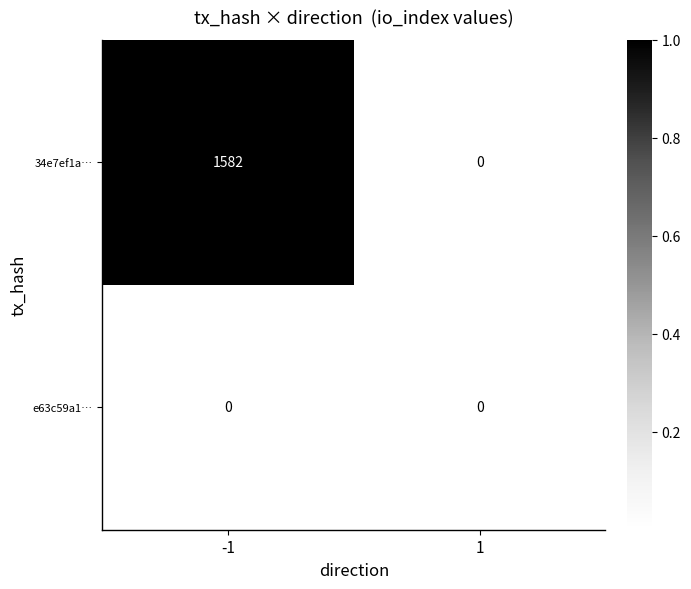

What is the total value across all series at -1?

1582